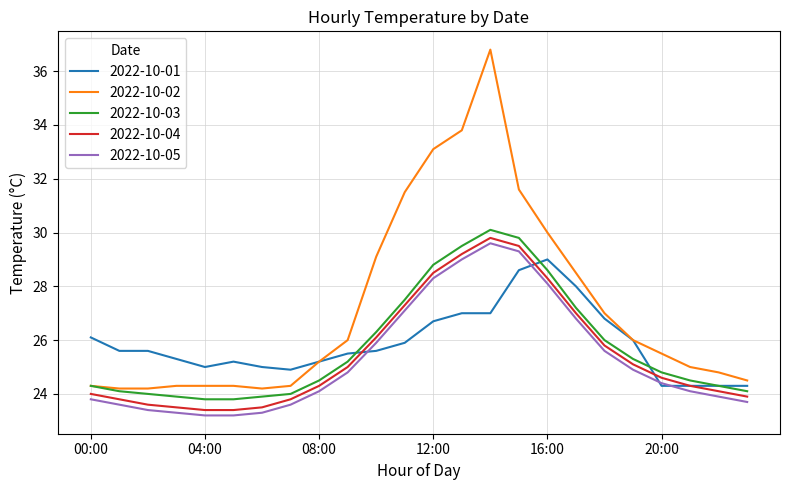

True or false: 2022-10-04 and 2022-10-05 intersect in this chart.

False